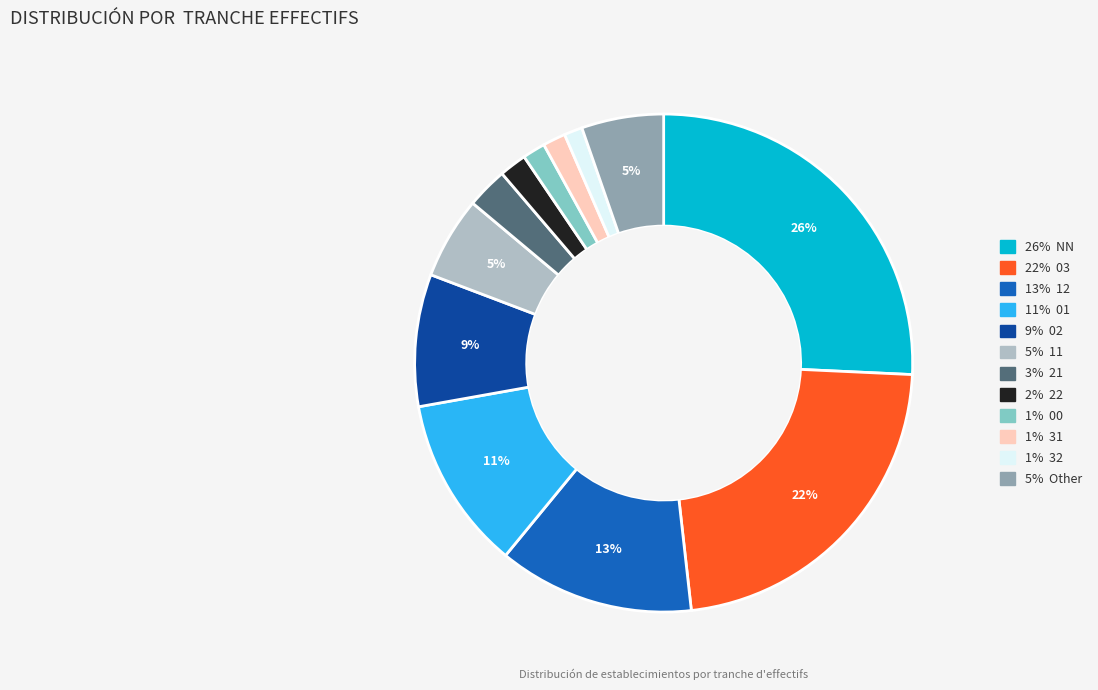

The 9% 02 slice represents 9% of the pie. True or false?

True